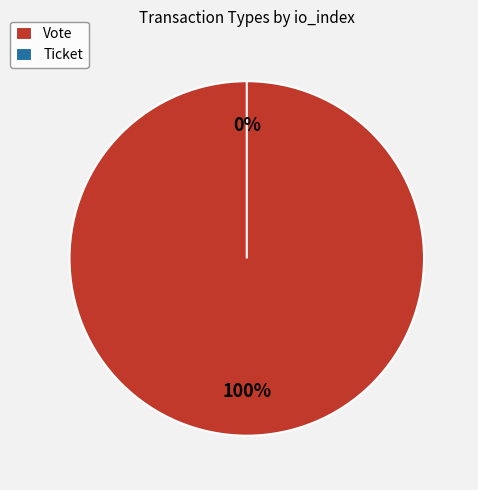

Is there a majority slice in this chart?

Yes